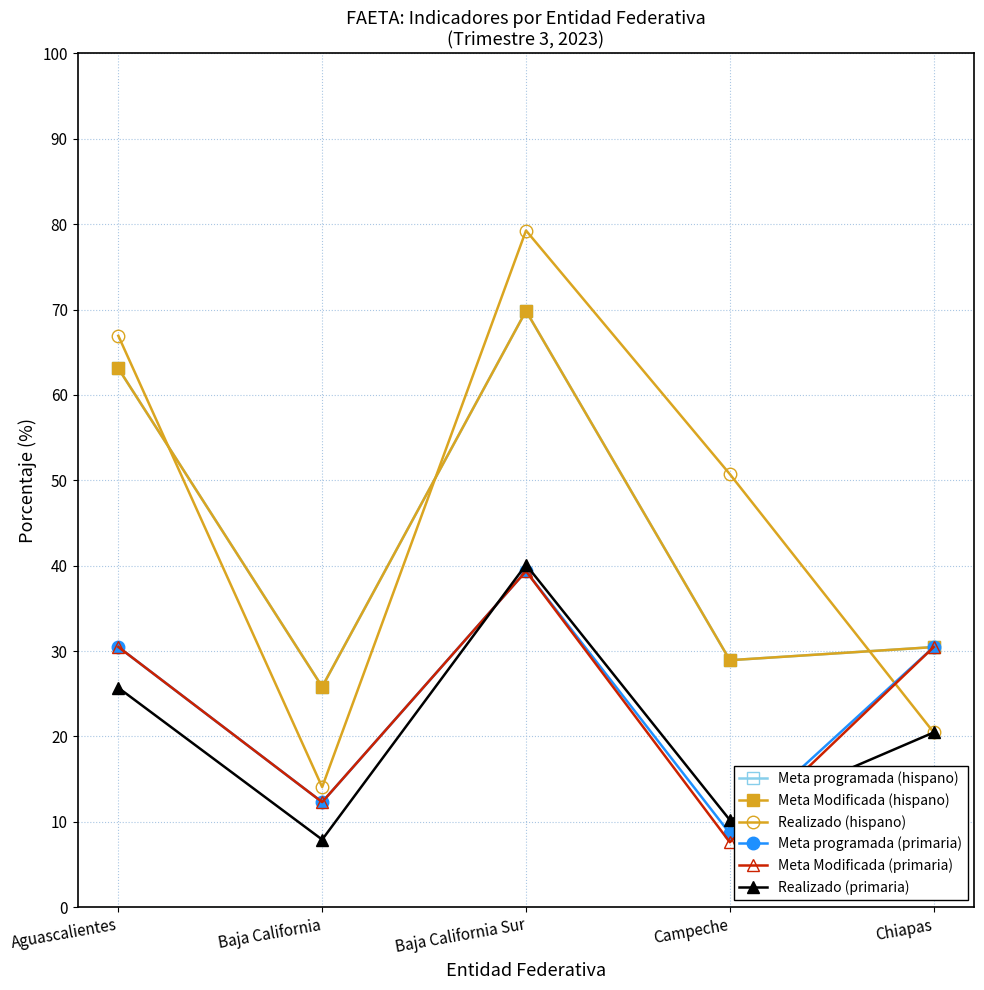

Rank the categories by Meta Modificada (primaria) value from lowest to highest.

Campeche, Baja California, Chiapas, Aguascalientes, Baja California Sur